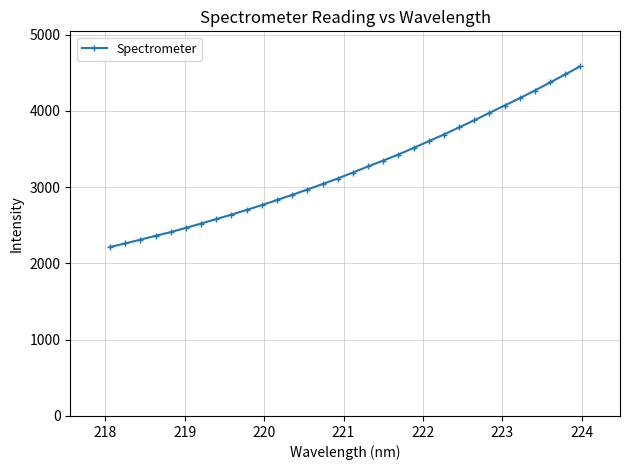

What is the minimum value shown in the chart?

2214.8